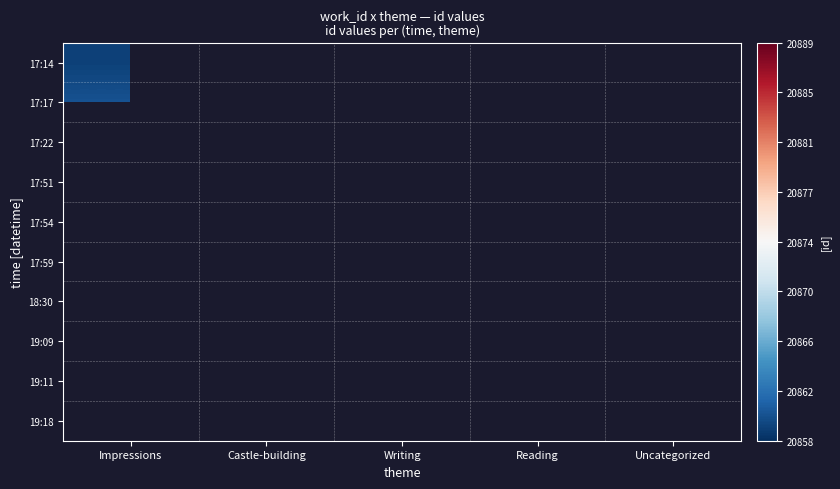

True or false: 19:11 has a value of 20887.0 at Reading.

True